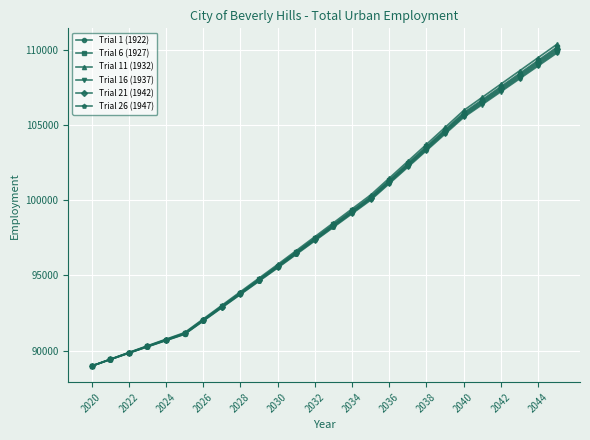

What is the difference between the maximum and minimum values in the Trial 21 (1942) series?

21081.4